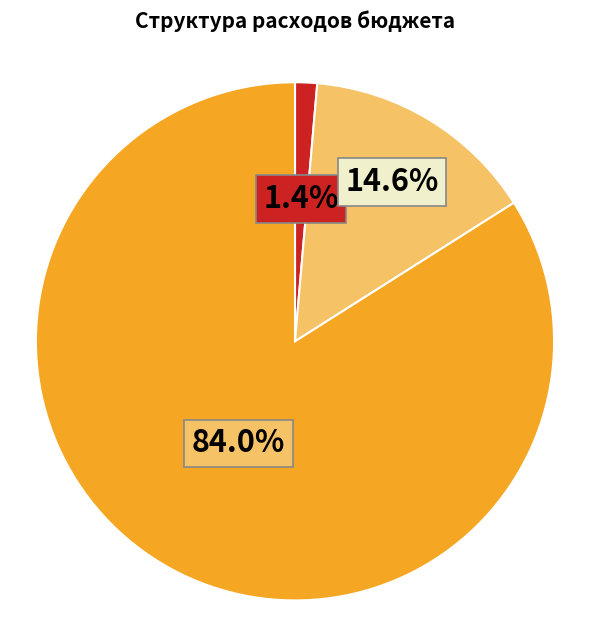

Count the number of slices in the pie.

3